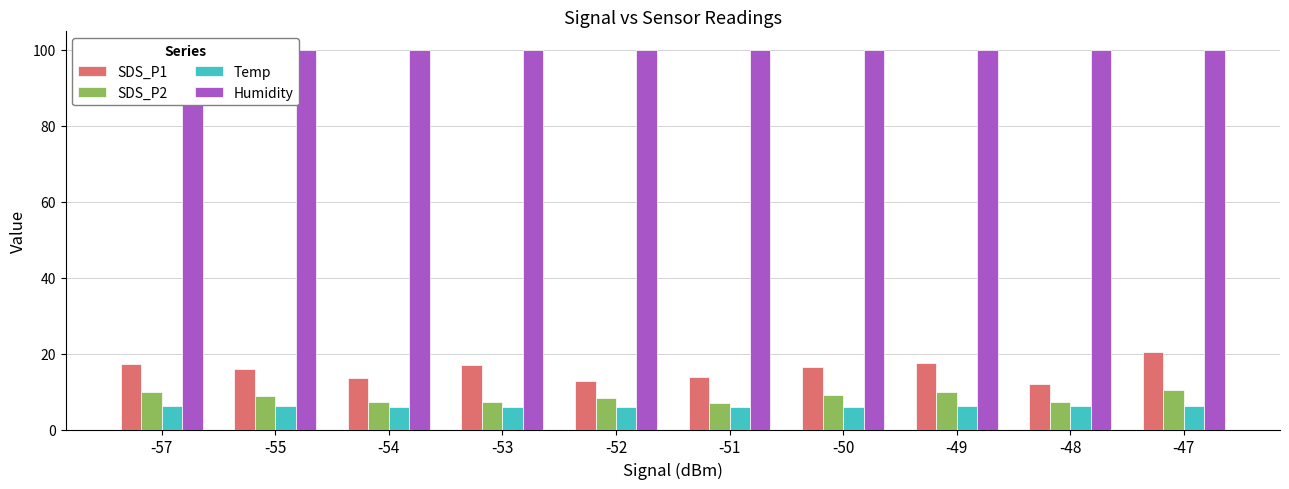

Read the SDS_P2 value at -54.

7.3